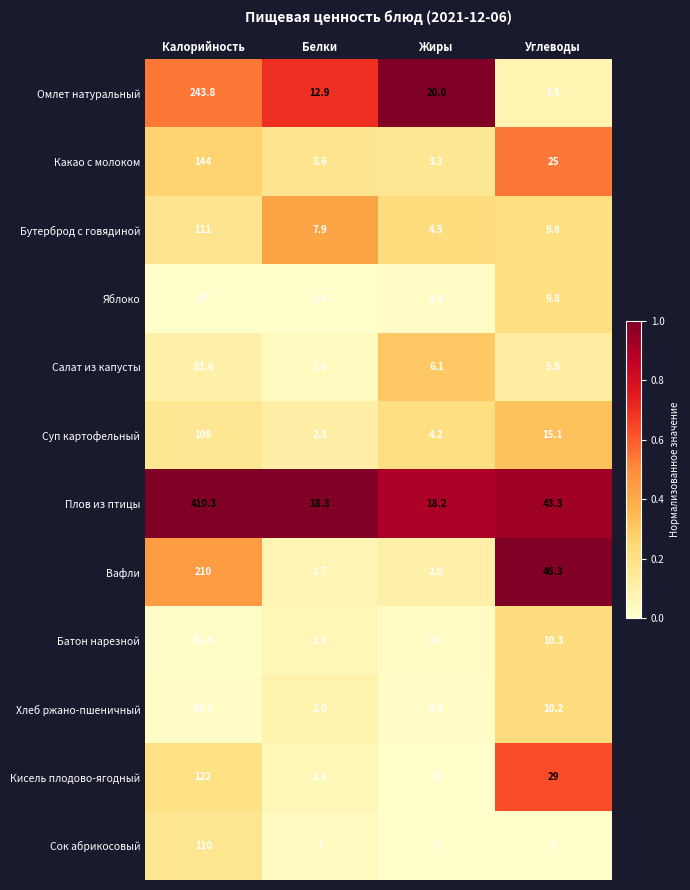

Where does the Суп картофельный series first go above 15?

Калорийность